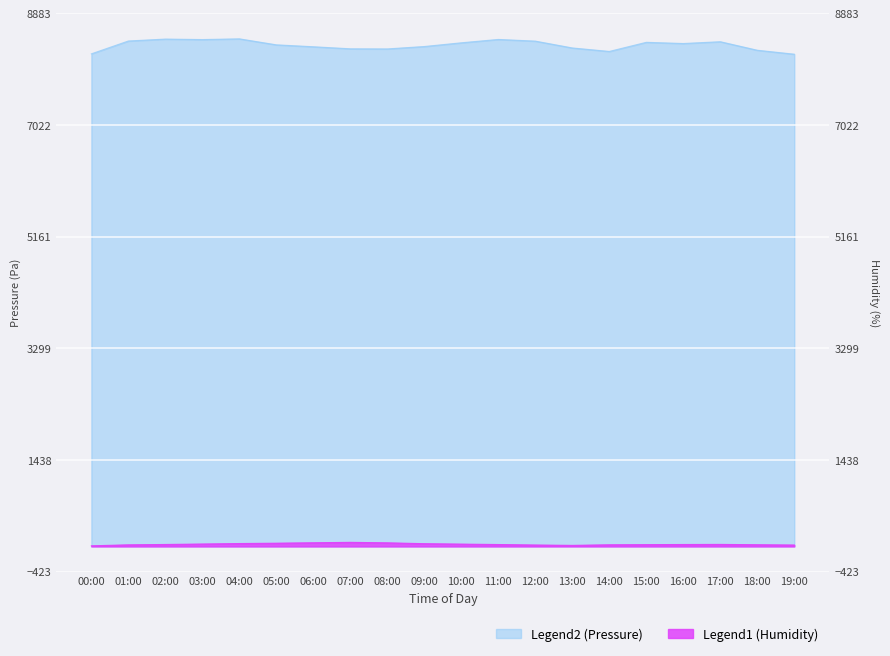

In pressure, how many points are higher than both neighbors (excluding endpoints)?

2